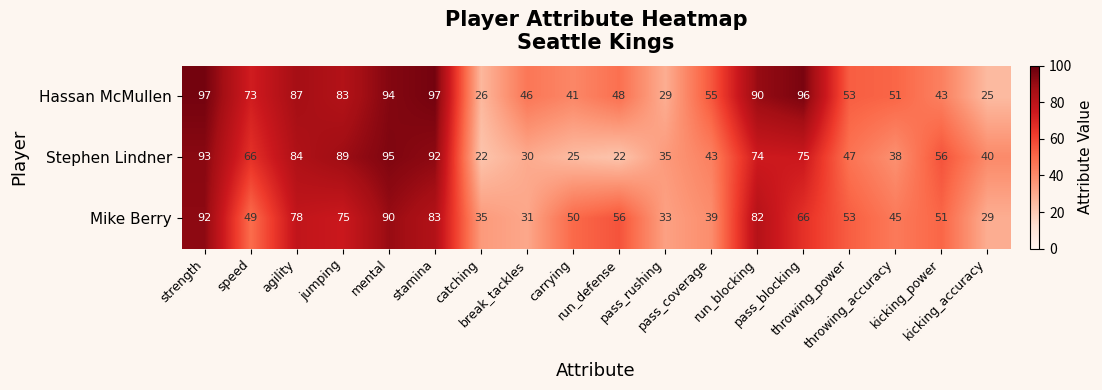

What is the average value of the Mike Berry series?

58